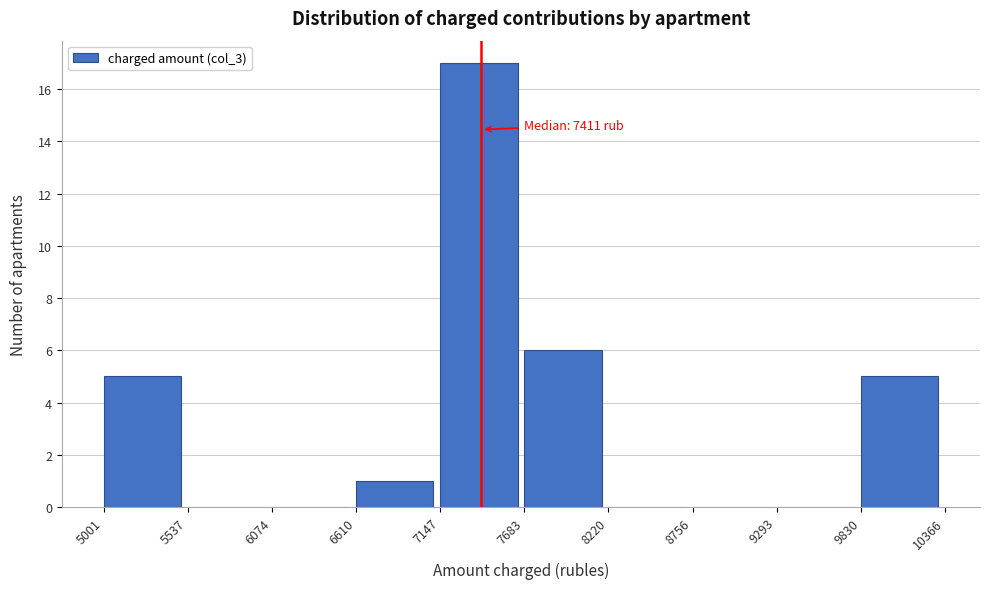

Over which range of the x-axis is the bar tallest?

7147 to 7683